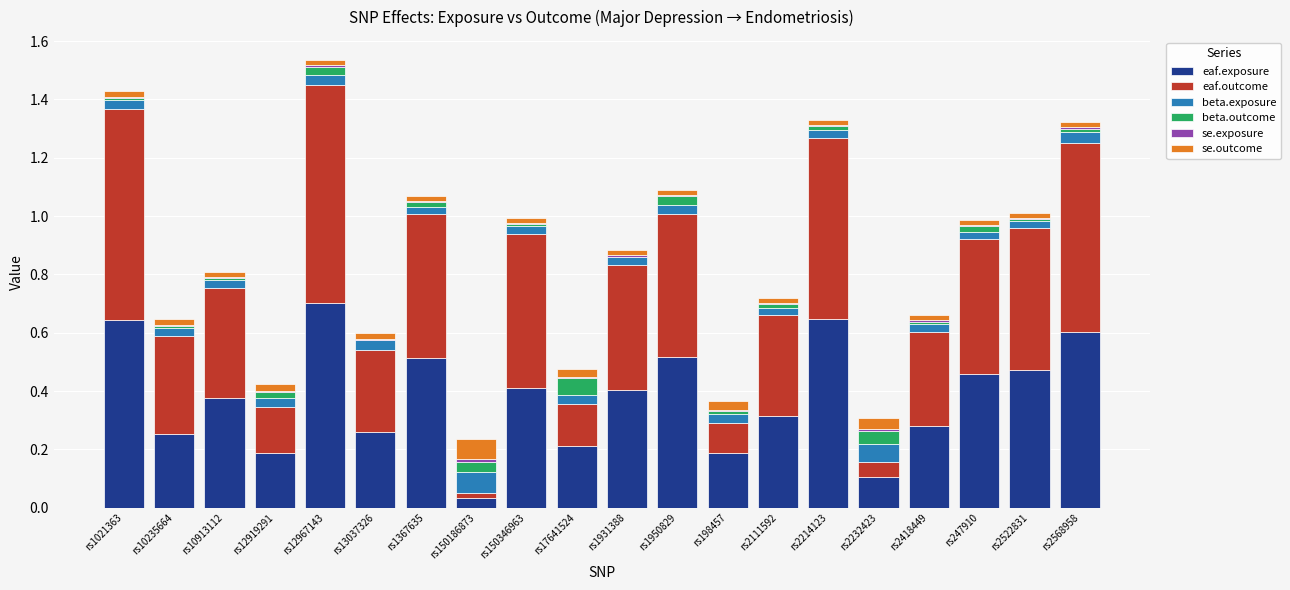

True or false: eaf.exposure has a value of 0.4 at rs2111592.

False